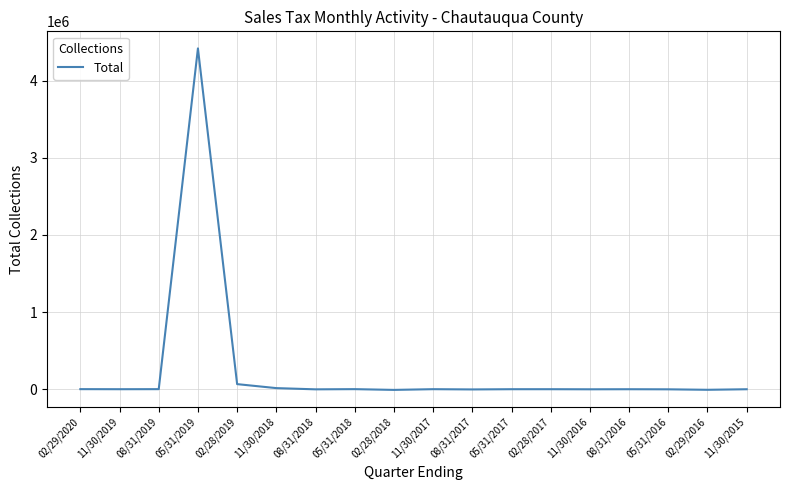

What is the maximum value shown in the chart?

4416559.5